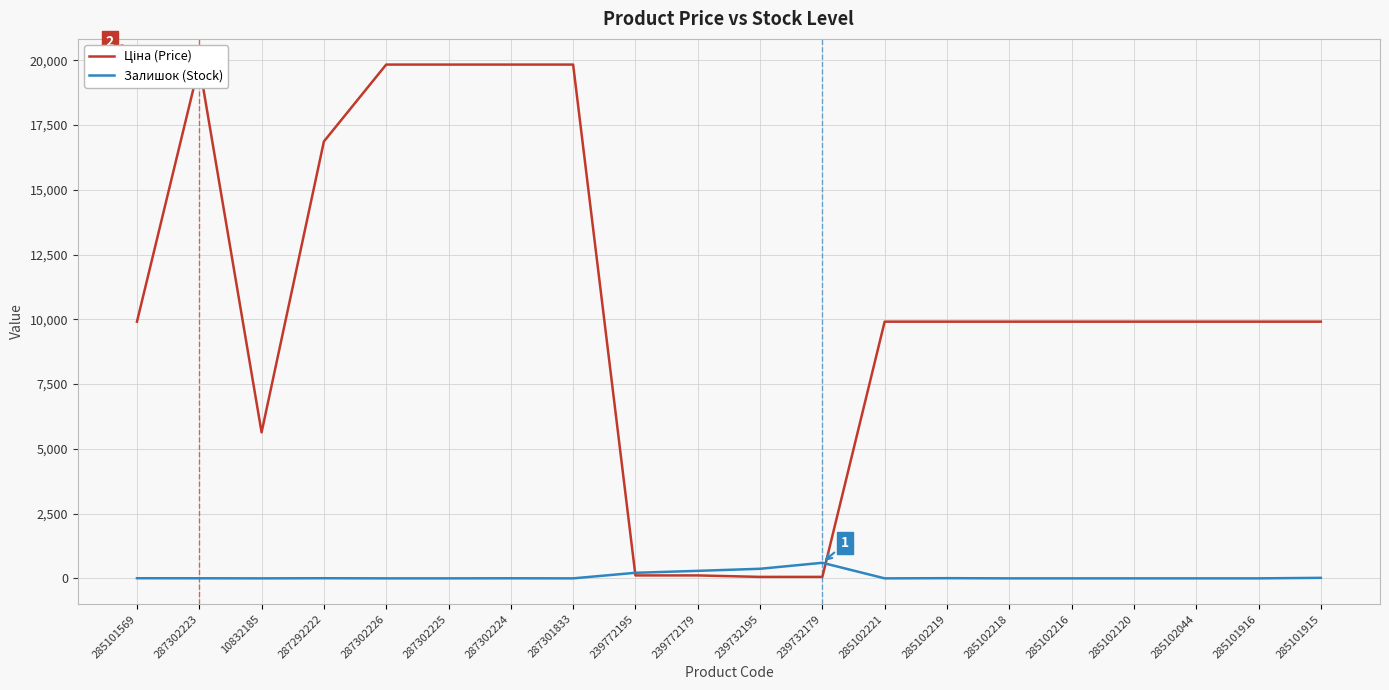

Reading right to left, extract all data points from this chart.

Ціна (Price): 285101915=9908.5	285101916=9908.5	285102044=9908.5	285102120=9908.5	285102216=9908.5	285102218=9908.5	285102219=9908.5	285102221=9908.5	239732179=56.7	239732195=56.7	239772179=113.3	239772195=113.3	287301833=19831.1	287302224=19831.1	287302225=19831.1	287302226=19831.1	287292222=16863.2	10832185=5636.0	287302223=19831.1	285101569=9908.5
Залишок (Stock): 285101915=20.0	285101916=0.0	285102044=0.0	285102120=0.0	285102216=0.0	285102218=0.0	285102219=7.0	285102221=0.0	239732179=601.0	239732195=370.0	239772179=290.0	239772195=215.0	287301833=0.0	287302224=3.0	287302225=0.0	287302226=0.0	287292222=5.0	10832185=0.0	287302223=3.0	285101569=5.0